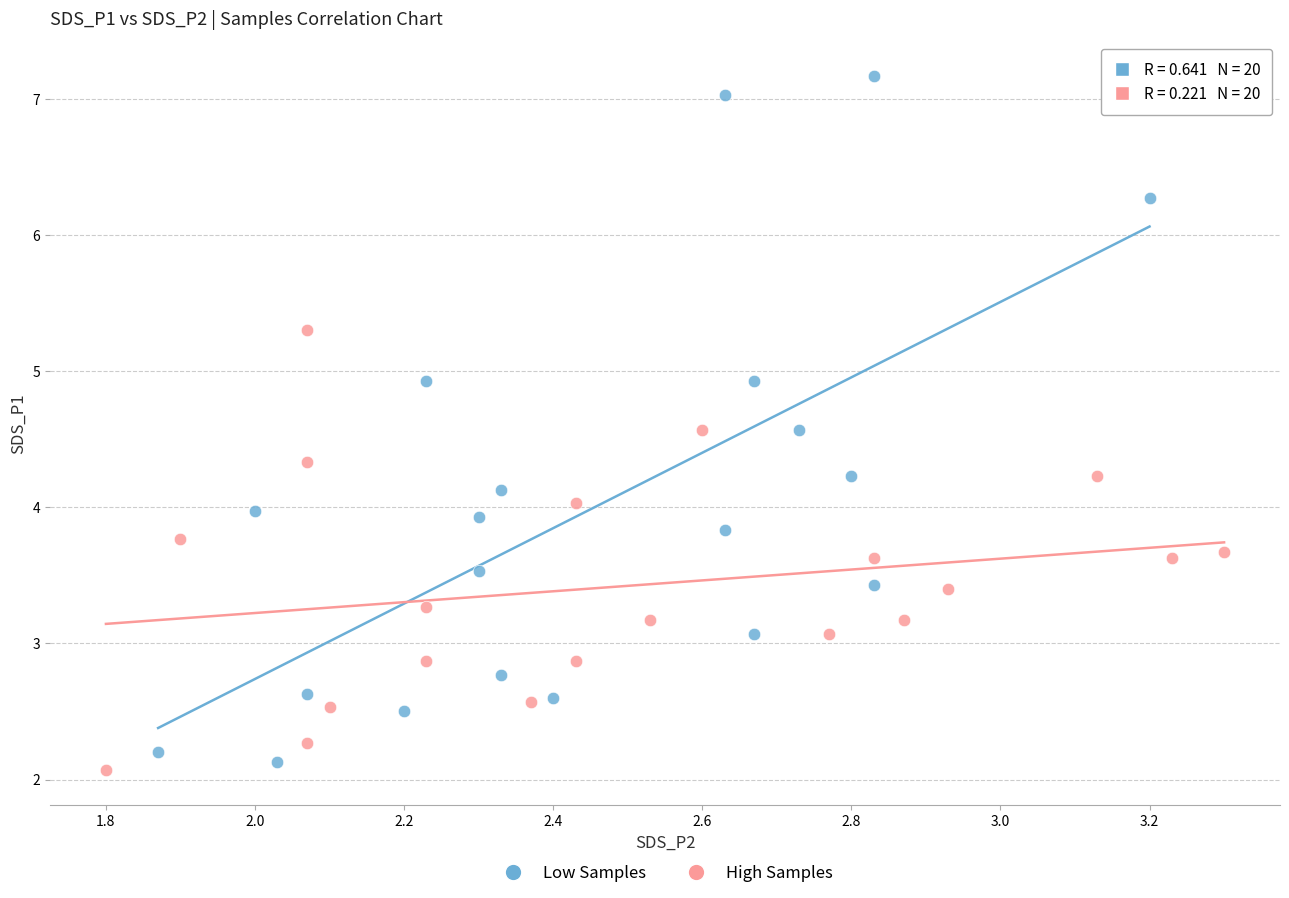

Which series contains the highest Y value?

Low Samples